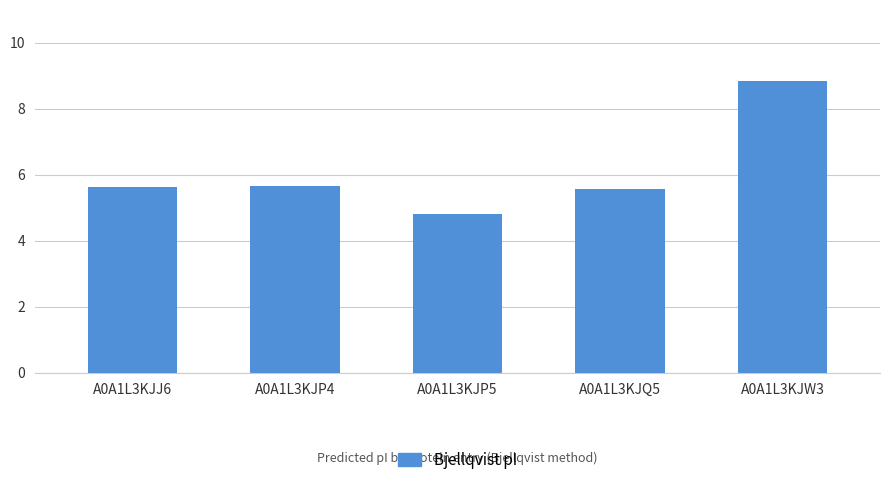

Where does the data first go above 5?

A0A1L3KJJ6